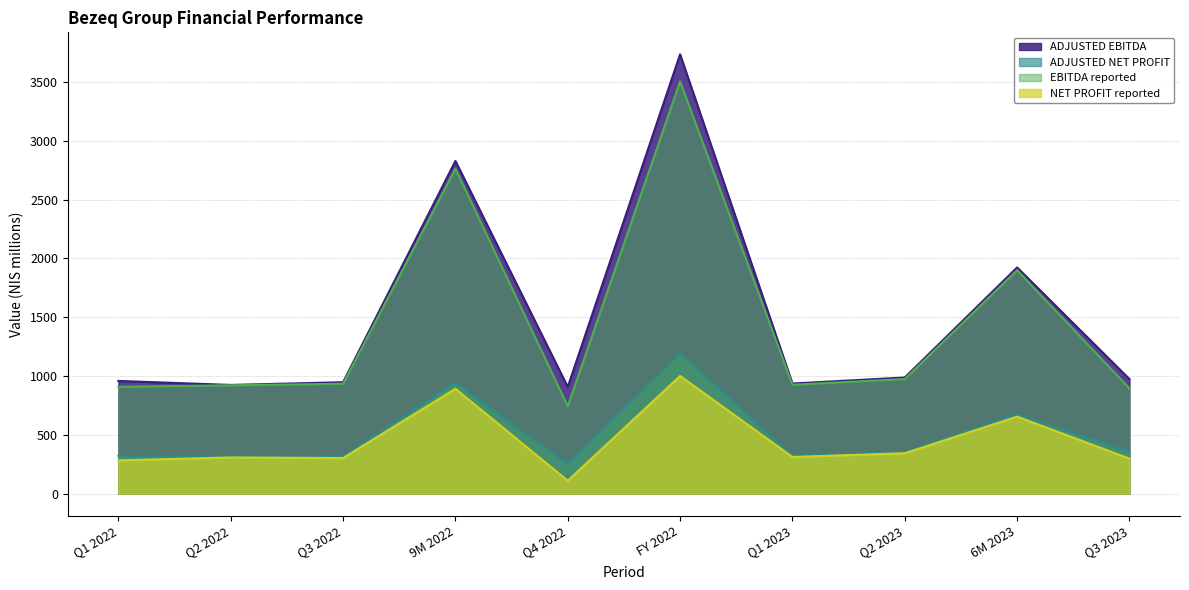

Does the chart have visible grid lines?

Yes